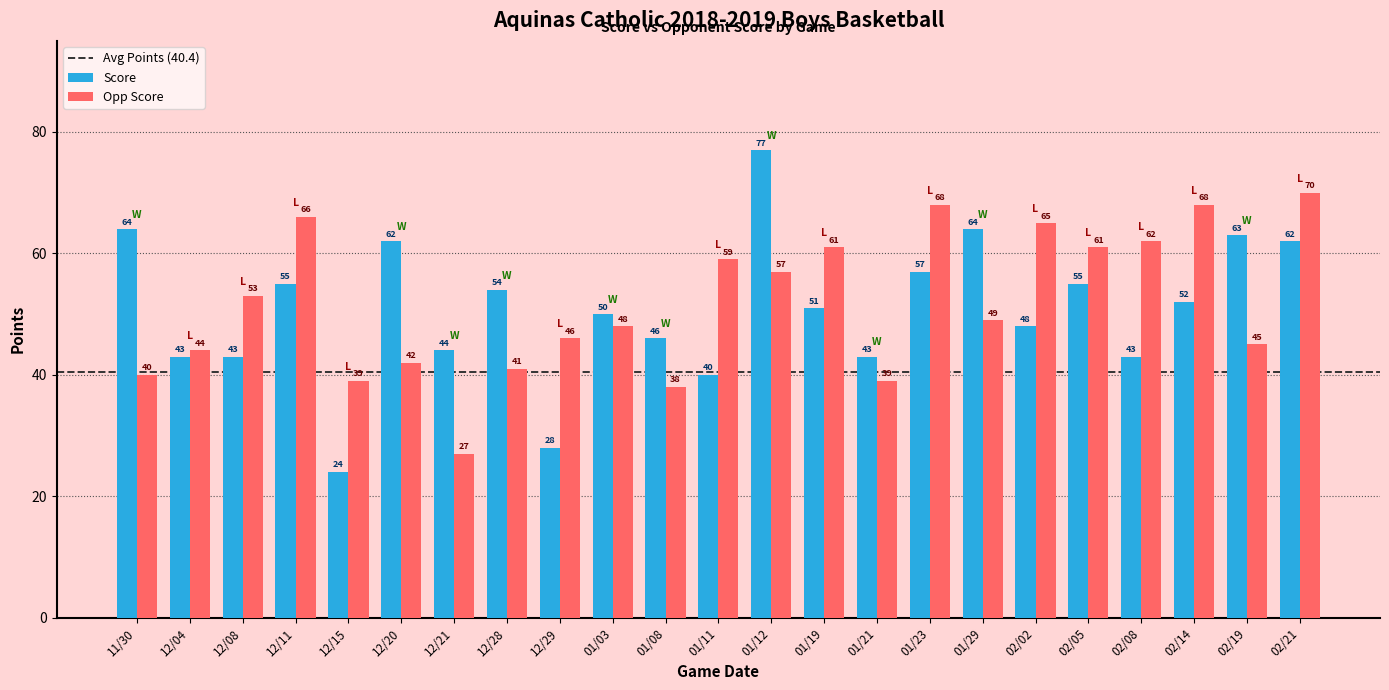

What is the minimum value shown in the chart?

24